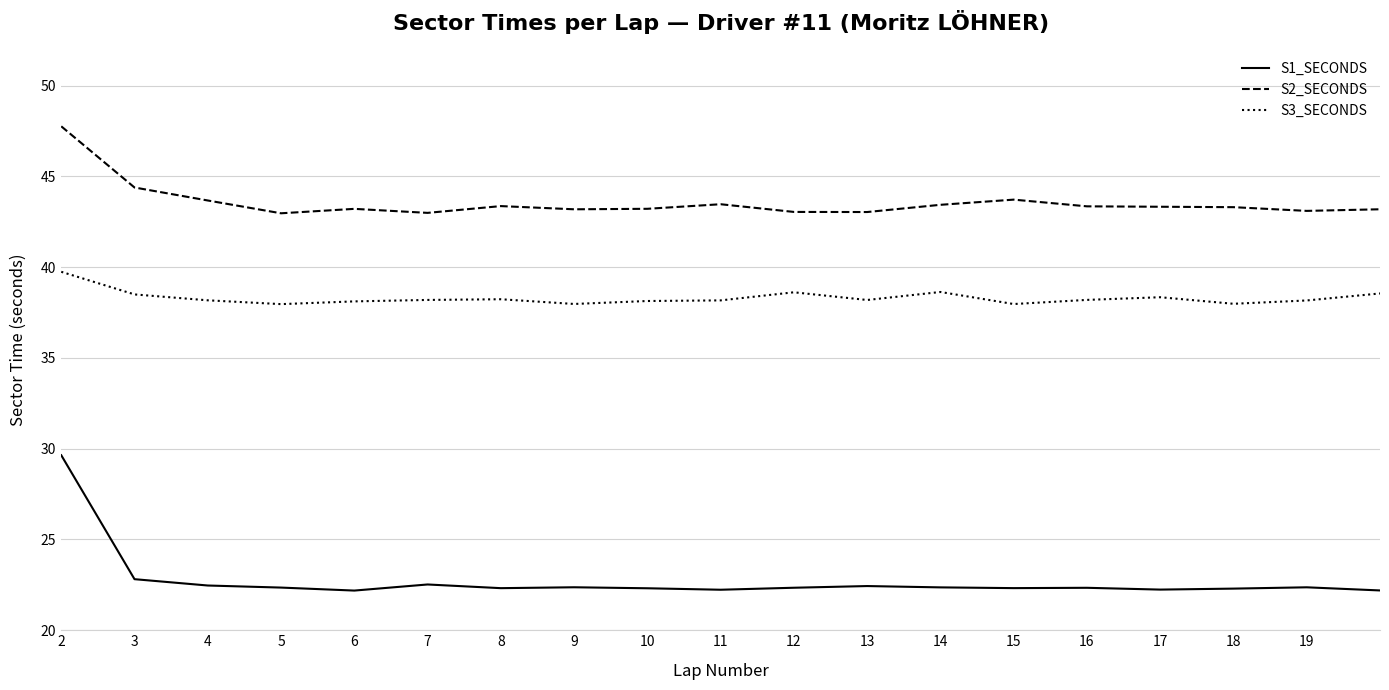

What is the difference between the maximum and minimum values in the S2_SECONDS series?

4.8